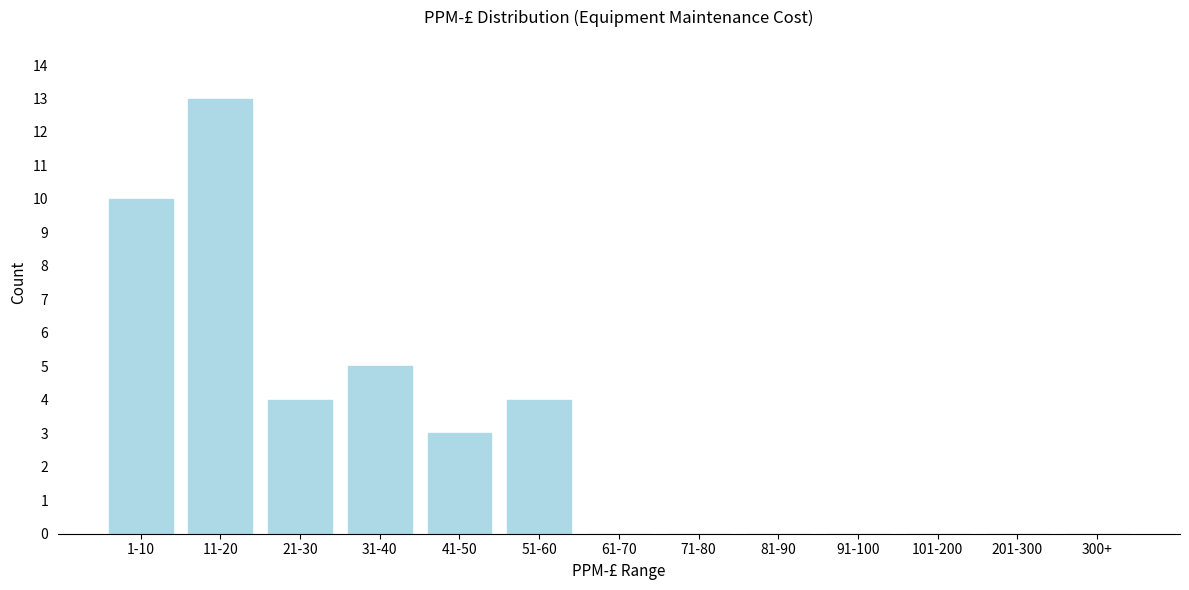

Reading left to right, transcribe all the data shown in this chart.

1-10=10	11-20=13	21-30=4	31-40=5	41-50=3	51-60=4	61-70=0	71-80=0	81-90=0	91-100=0	101-200=0	201-300=0	300+=0